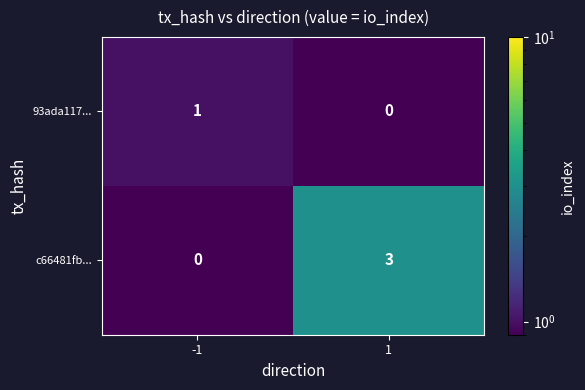

Reading right to left, transcribe all the data shown in this chart.

93ada117...: 0	1
c66481fb...: 3	0